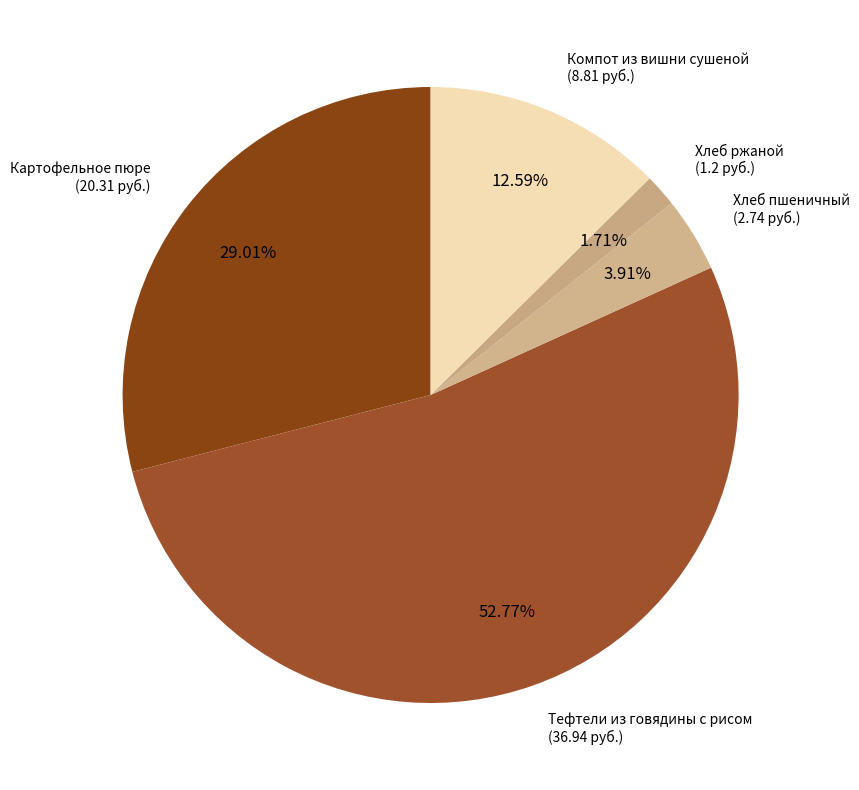

Which slice is the largest?

Тефтели из говядины с рисом